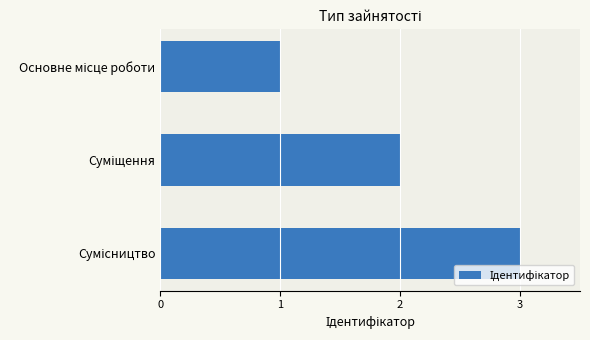

How many series are shown in this chart?

1